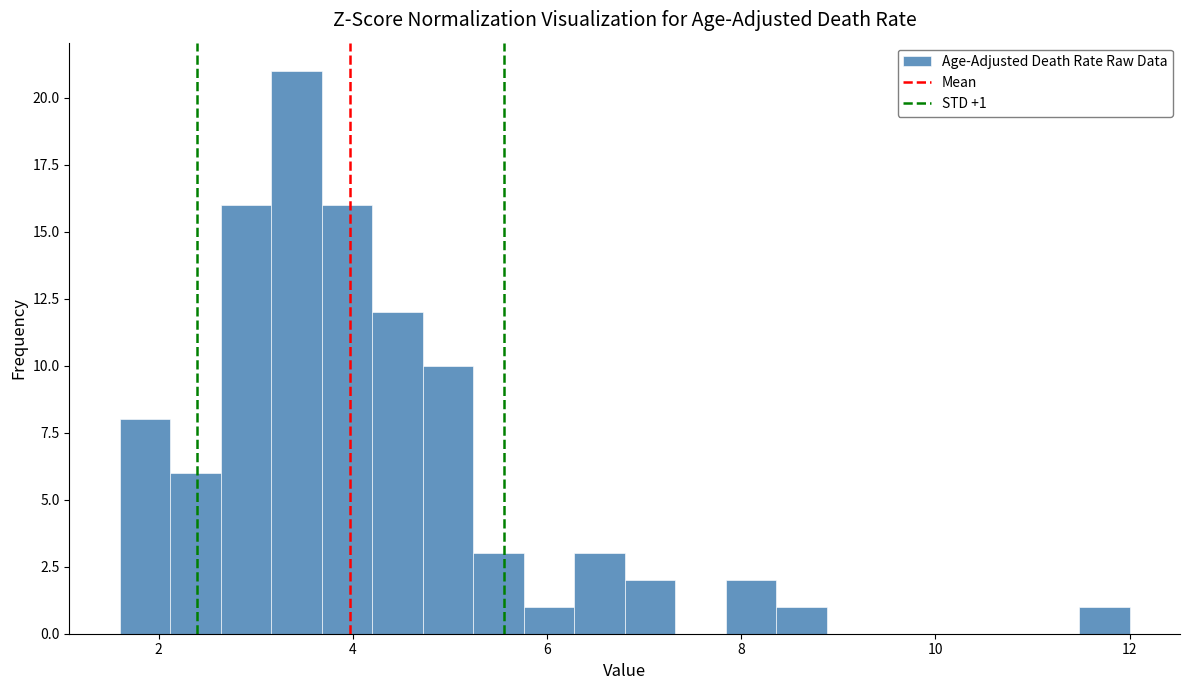

Around what value on the x-axis is the tallest bar? Give the approximate position of its centre, as read against the axis.

3.4